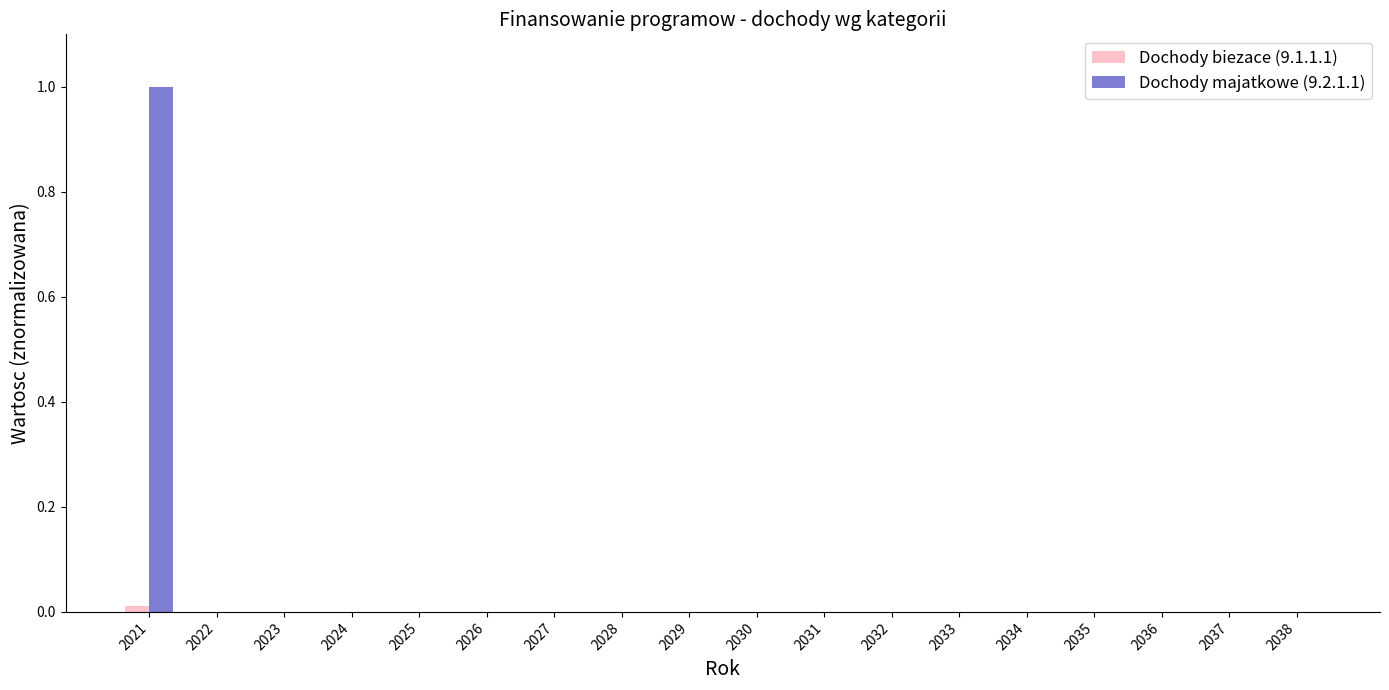

True or false: Dochody majatkowe (9.2.1.1) has a value of -0.3 at 2037.

False